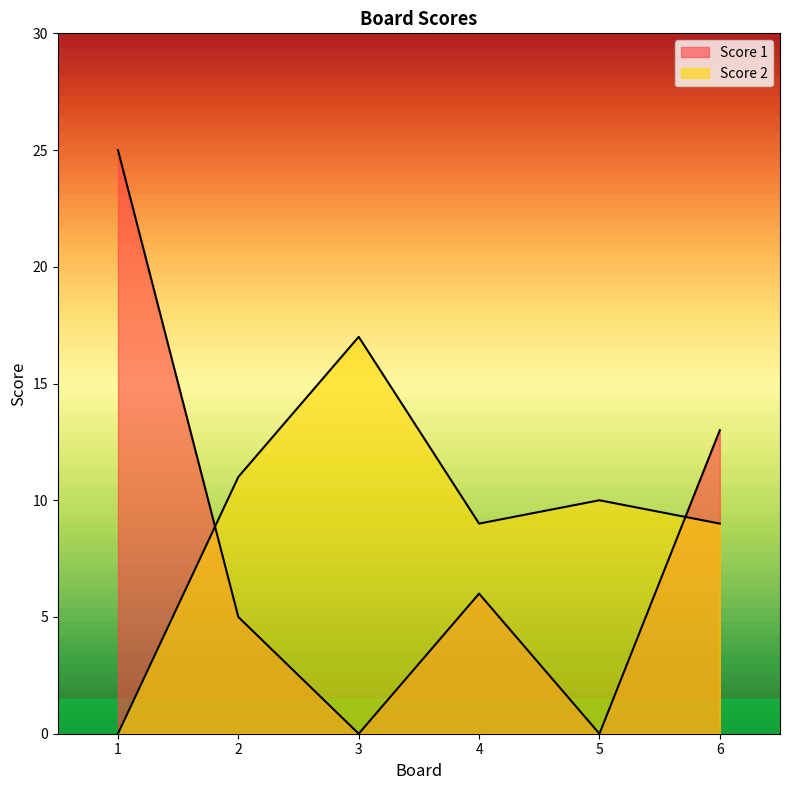

The Score 1 series shows 3 at 2. True or false?

False